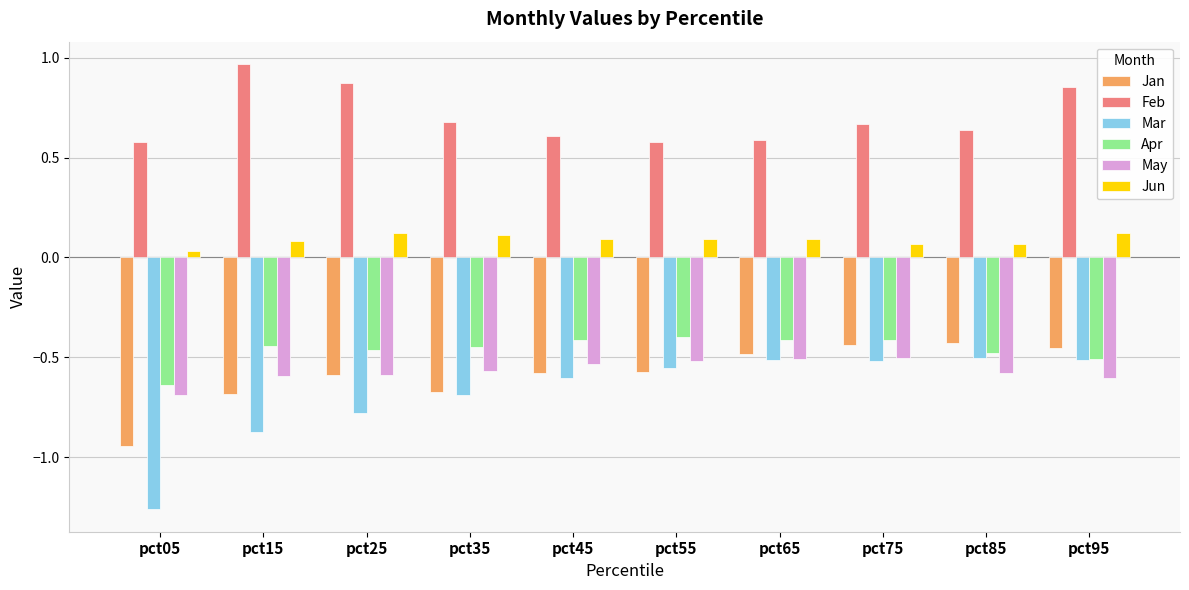

At which category does the chart reach its peak across all series?

pct15